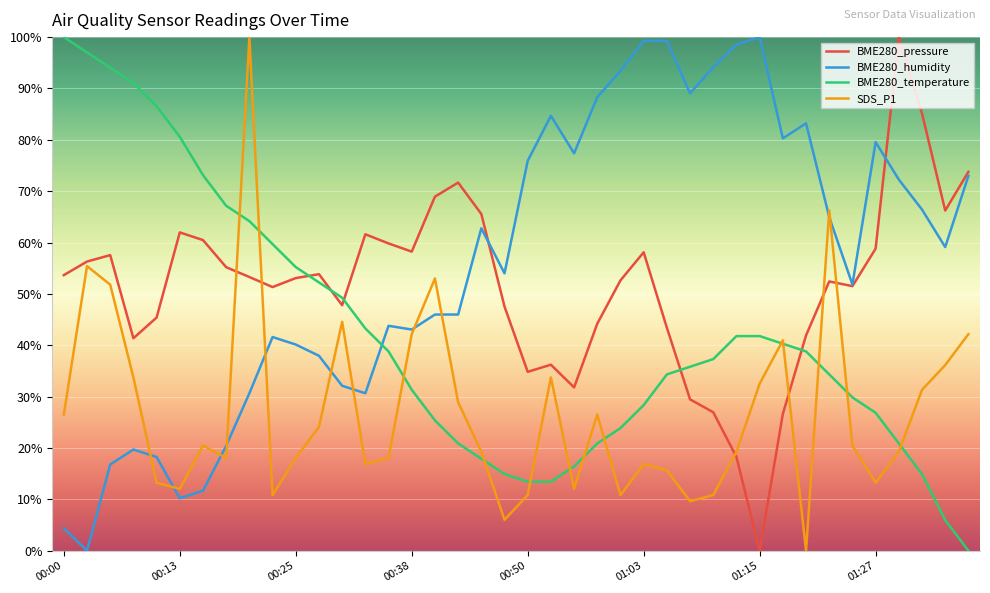

How many distinct data groups are displayed?

4